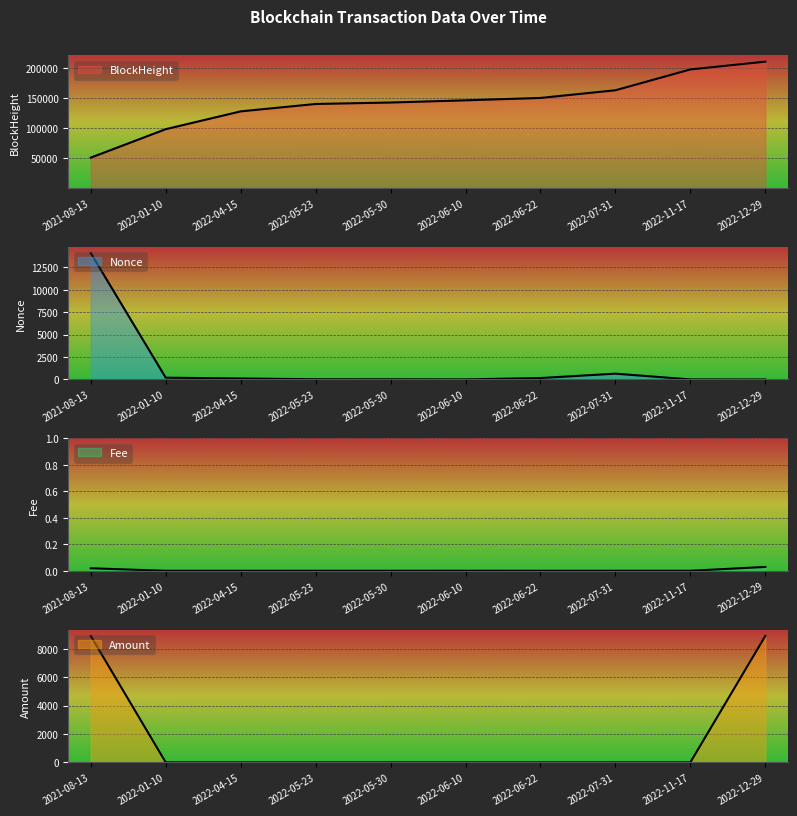

How many data points in Nonce are above 109?

4